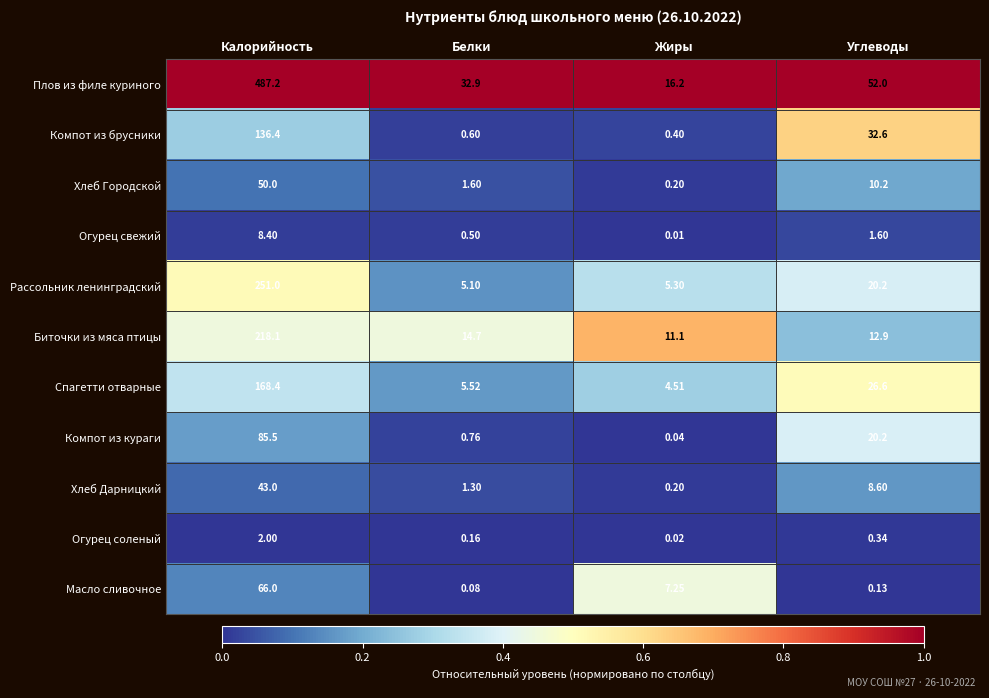

At which category is the sum across all series the highest?

Калорийность